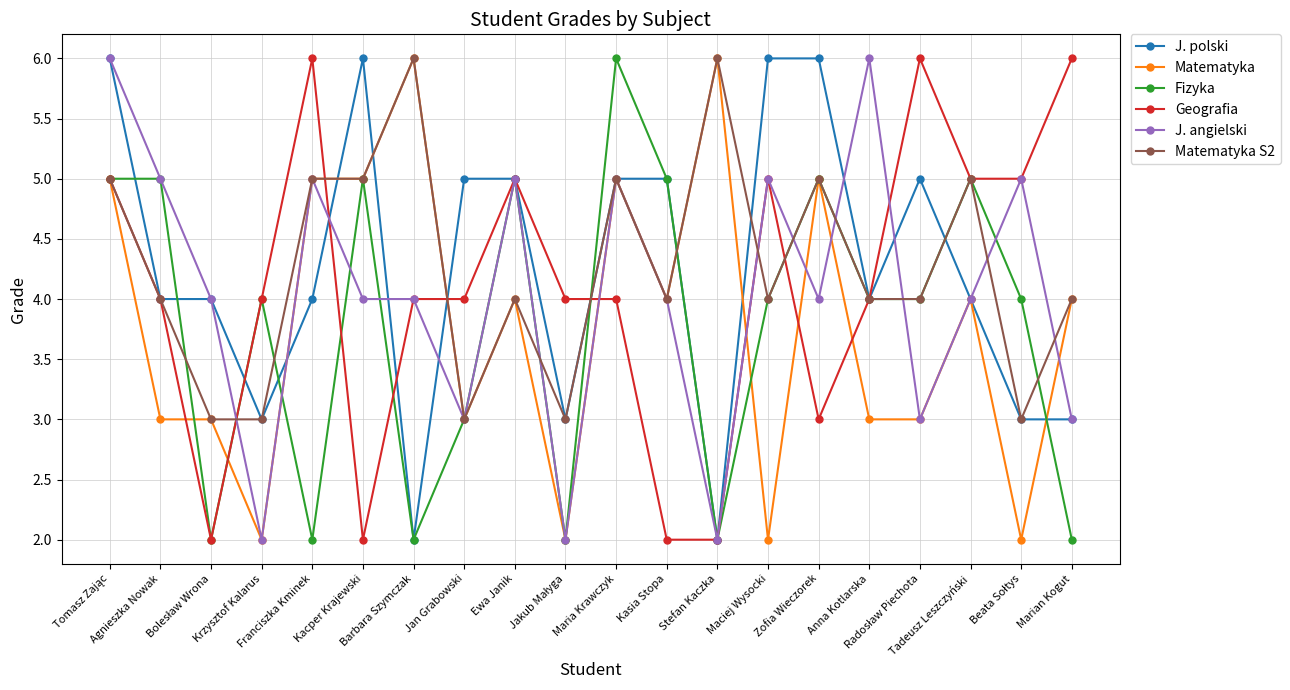

What is the value of the Matematyka point at the 7th from the left?

6